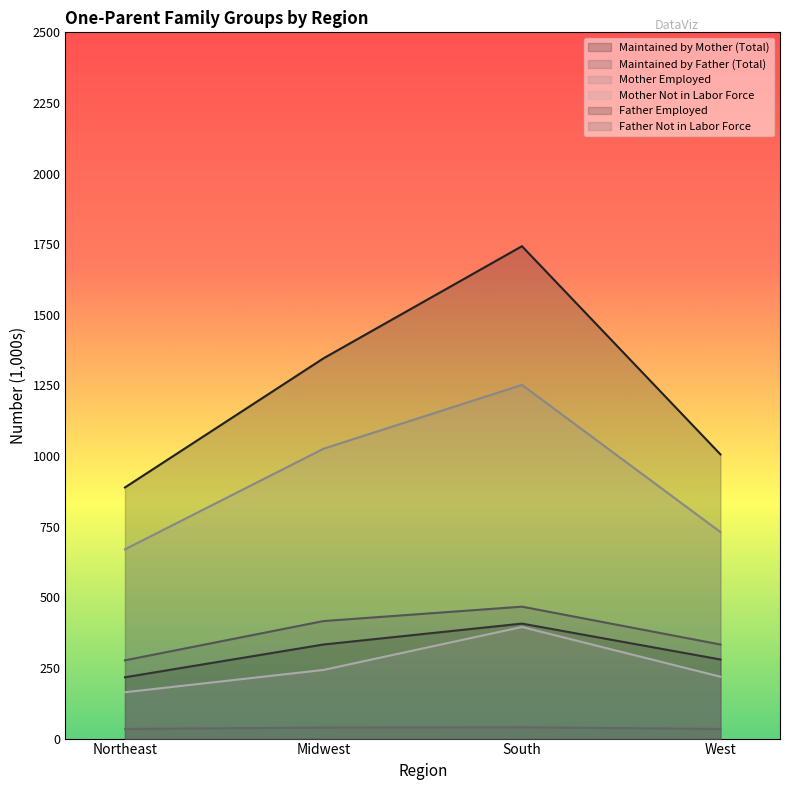

What is the sum of the Maintained by Father (Total) values at Midwest and West?

749